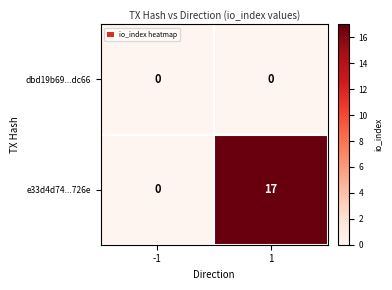

Reading left to right, what are all the values shown in this chart?

dbd19b69...dc66: -1=0	1=0
e33d4d74...726e: -1=0	1=17